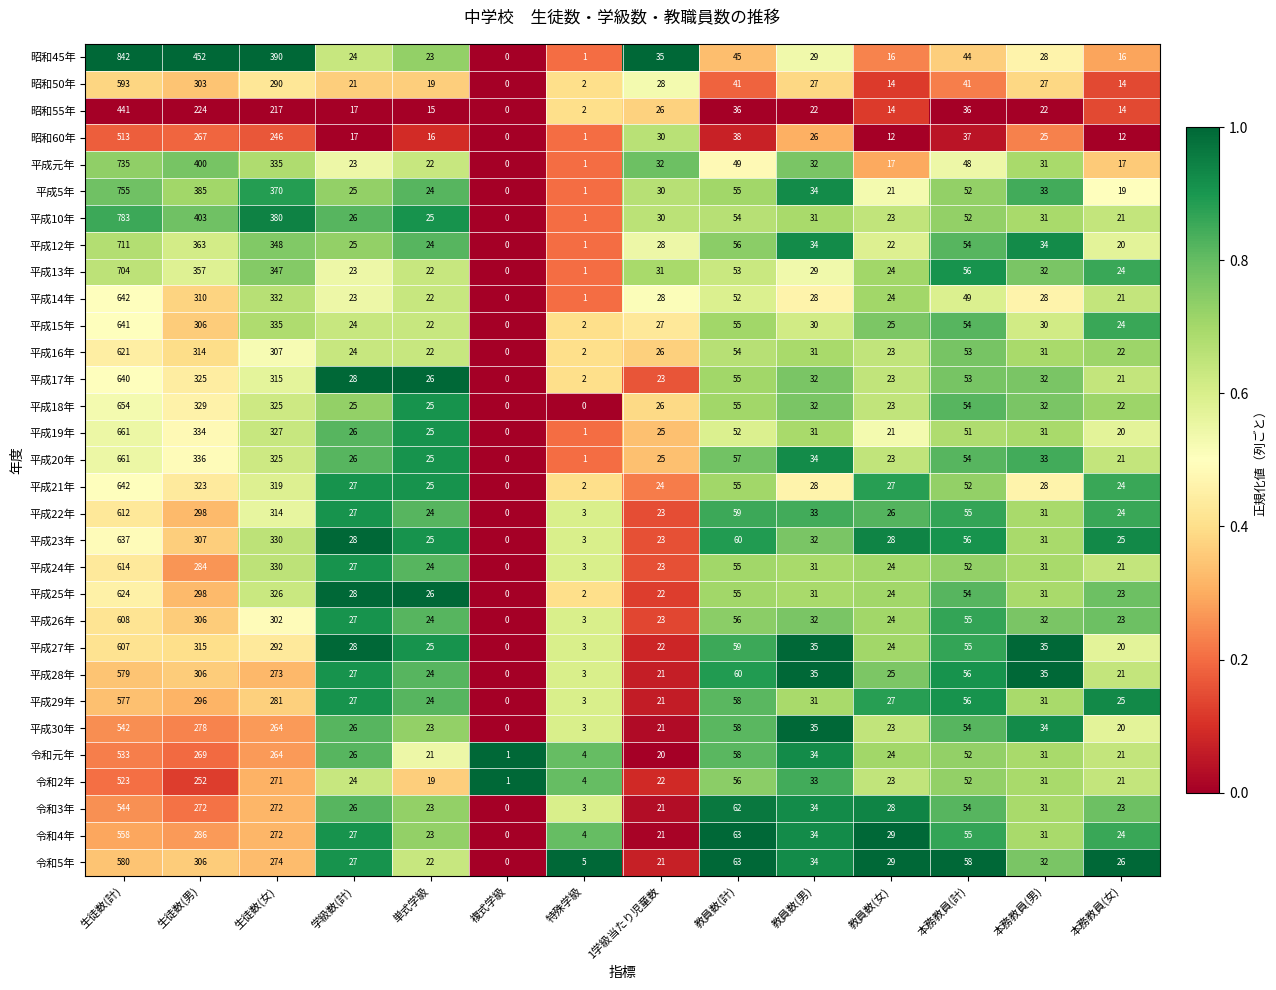

Count the number of data series in this chart.

31